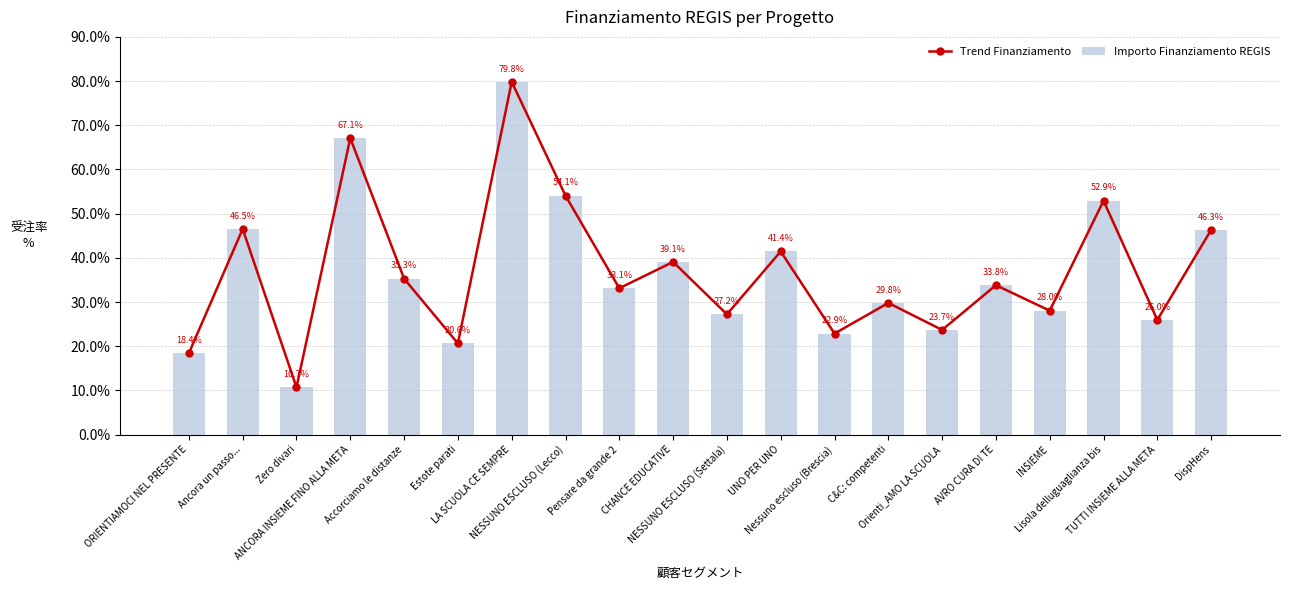

What is the highest value of the Trend Finanziamento series?

79.8